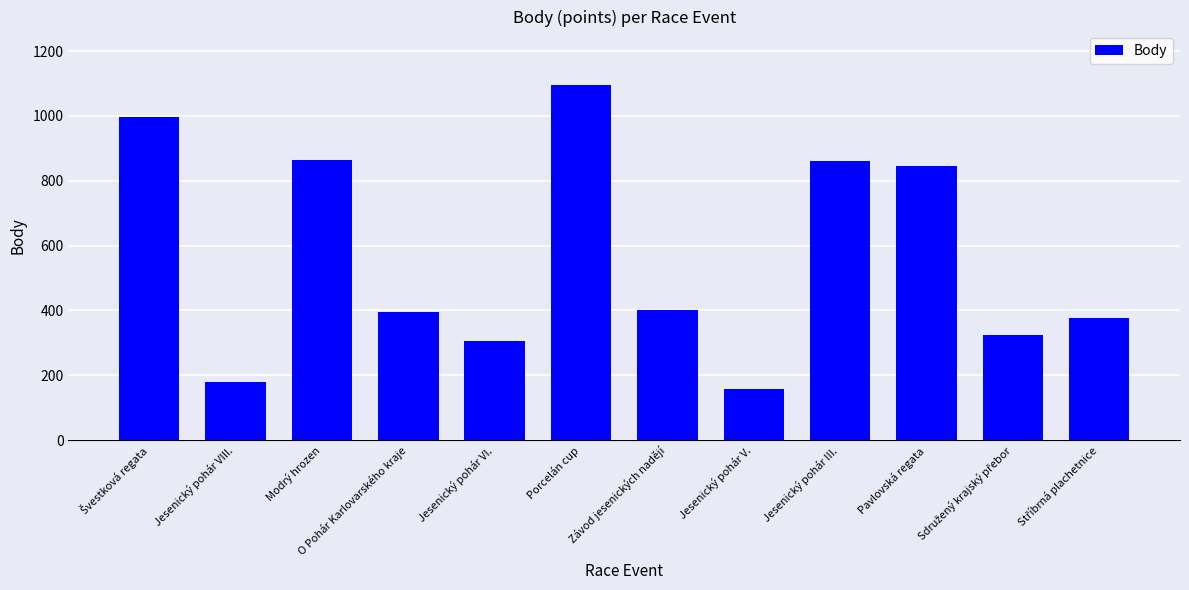

The chart shows a value of 863 at Modrý hrozen. True or false?

True